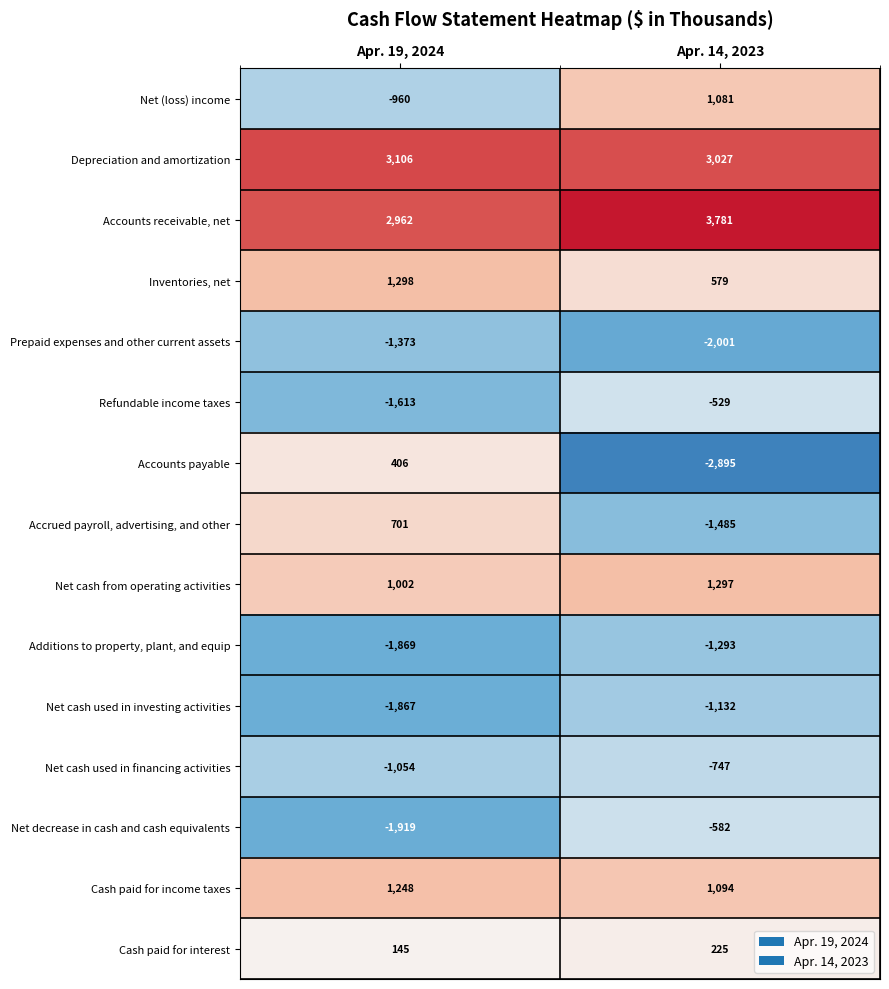

Between Apr. 19, 2024 and Apr. 14, 2023, which series saw the biggest shift?

Accounts payable